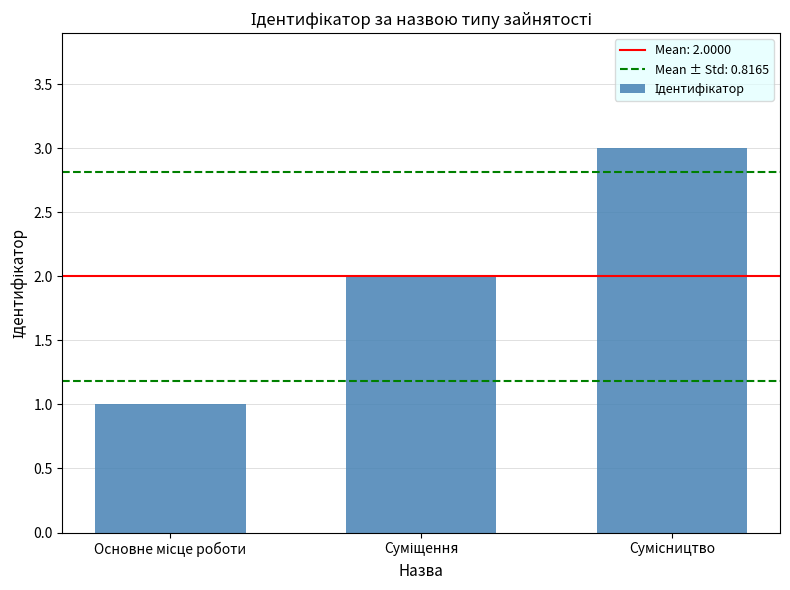

What is the greatest value displayed?

3